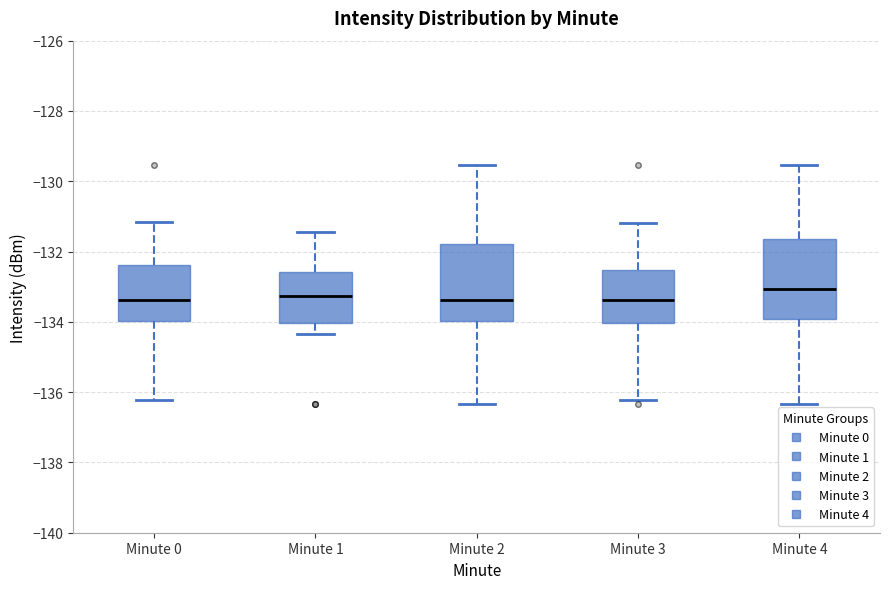

Reading left to right, read every box against the y-axis: the position of its median line, the range the box covers, and the ends of its whiskers. The values are not printed on the chart, so give them approximately, as read against the axis.

Minute 0: median -133.4, box -134.0 to -132.4, whiskers -136.2 to -131.2
Minute 1: median -133.2, box -134.0 to -132.6, whiskers -134.4 to -131.4
Minute 2: median -133.4, box -134.0 to -131.8, whiskers -136.4 to -129.6
Minute 3: median -133.4, box -134.0 to -132.6, whiskers -136.2 to -131.2
Minute 4: median -133.0, box -134.0 to -131.6, whiskers -136.4 to -129.6